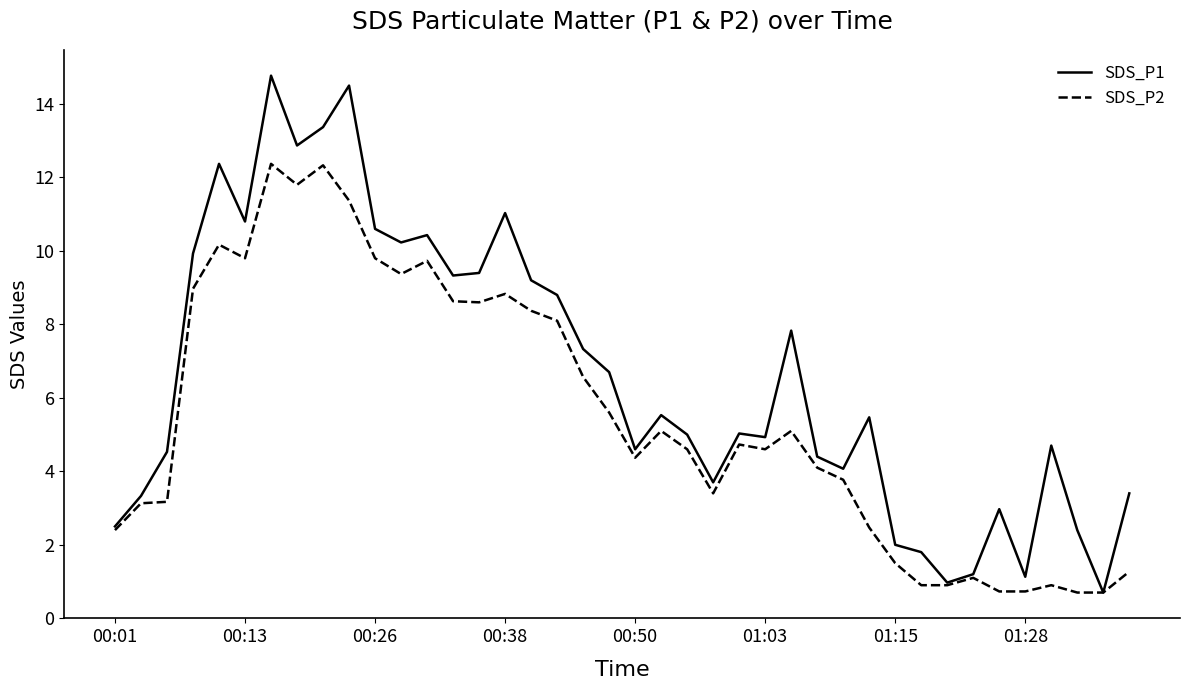

What is the difference between the maximum and minimum values in the SDS_P2 series?

11.7